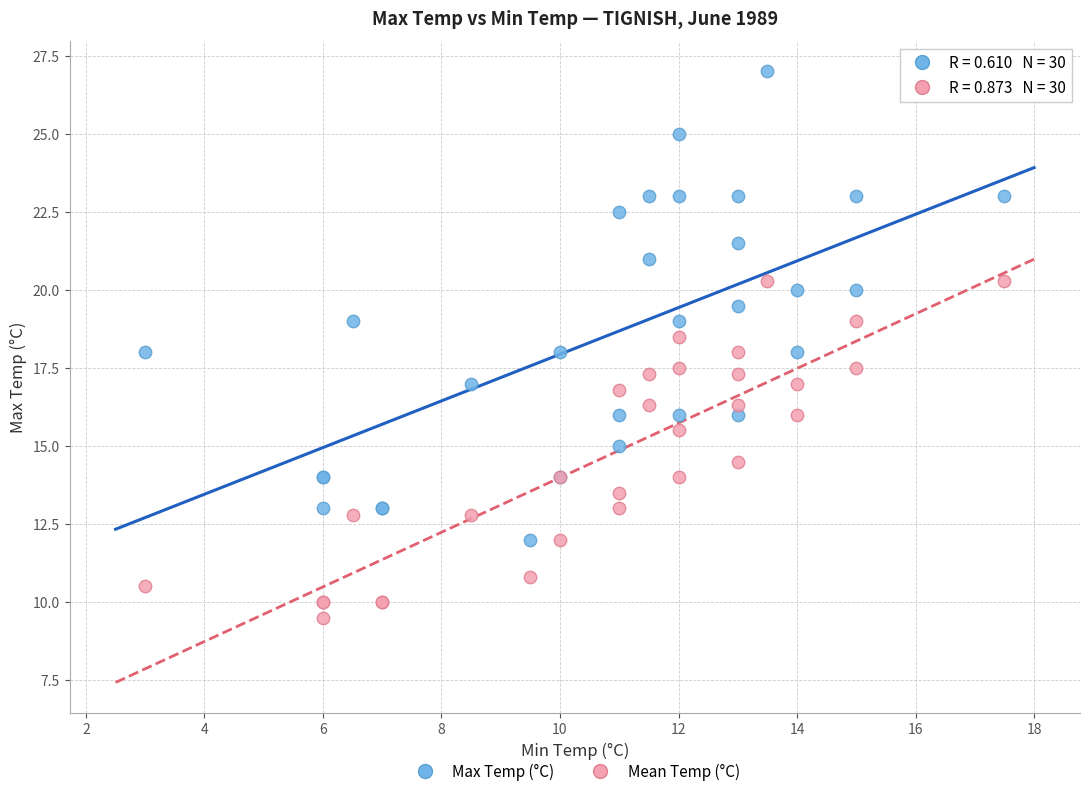

Which series contains the highest Y value?

Max Temp (°C)